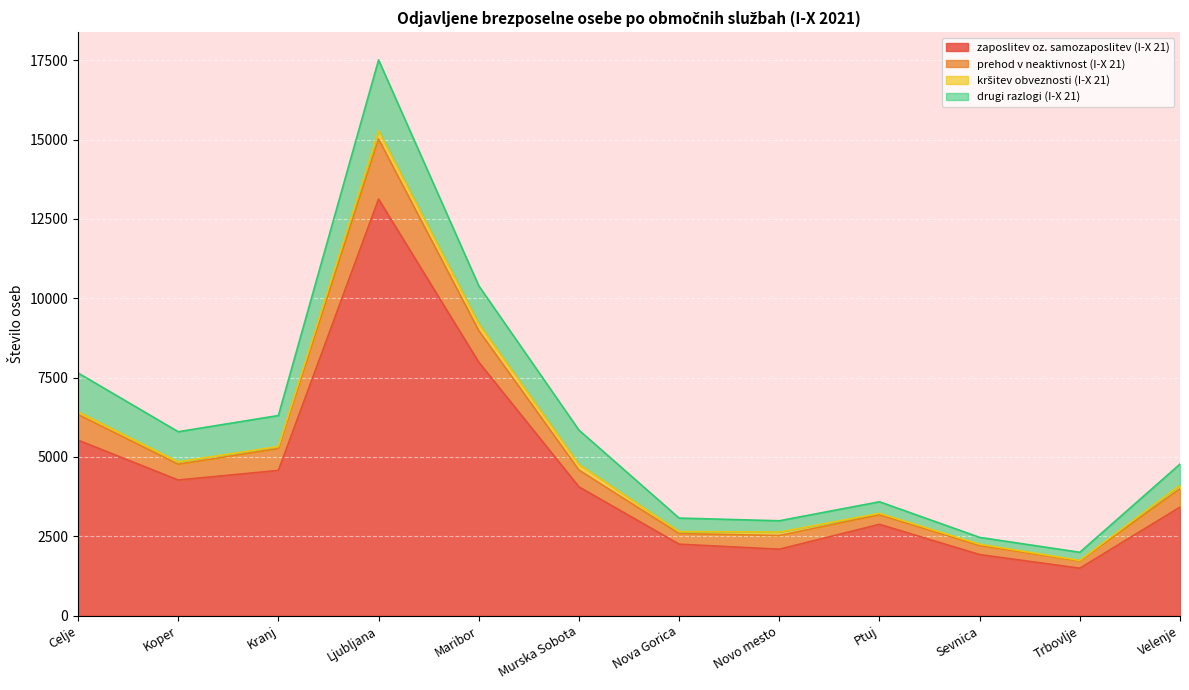

At which category does prehod v neaktivnost (I-X 21) reach its first local valley?

Koper